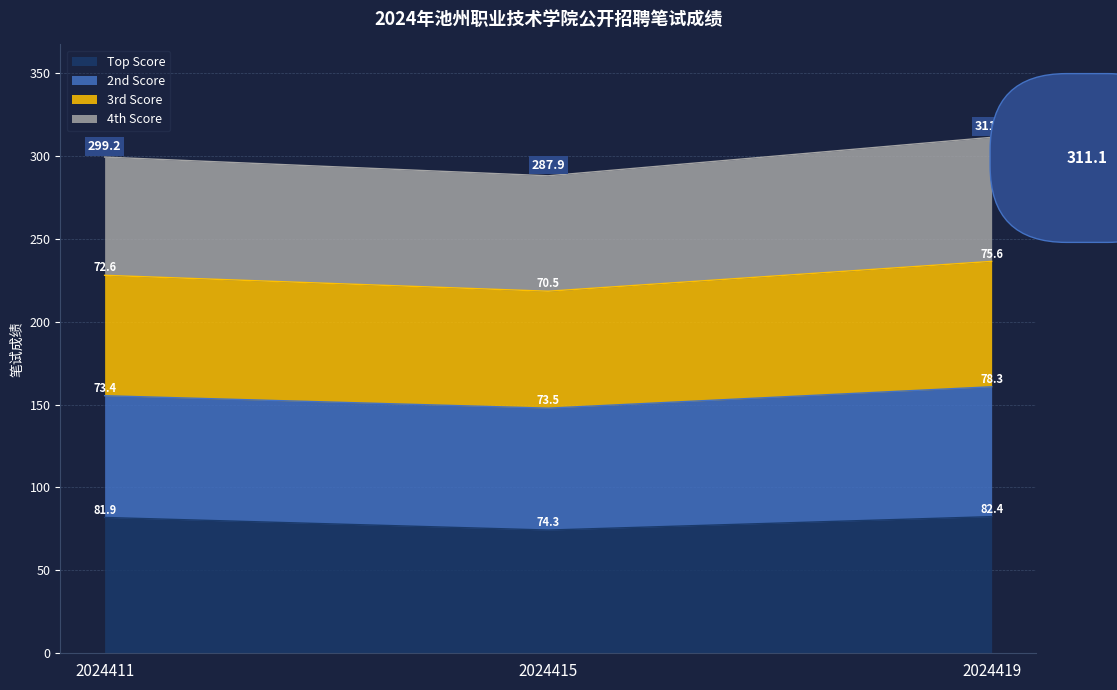

What is the maximum value for Top Score?

82.4